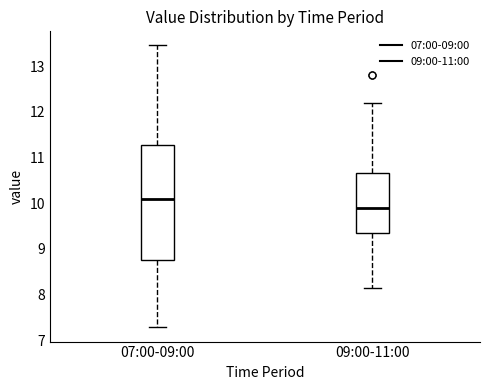

Reading left to right, transcribe this box plot: for each box, give where its median line is, the range the box spans, and where its two whiskers end, as read against the y-axis. The values are not printed on the chart, so give them approximately, as read against the axis.

07:00-09:00: median 10.1, box 8.8 to 11.3, whiskers 7.3 to 13.5
09:00-11:00: median 9.9, box 9.4 to 10.7, whiskers 8.2 to 12.2